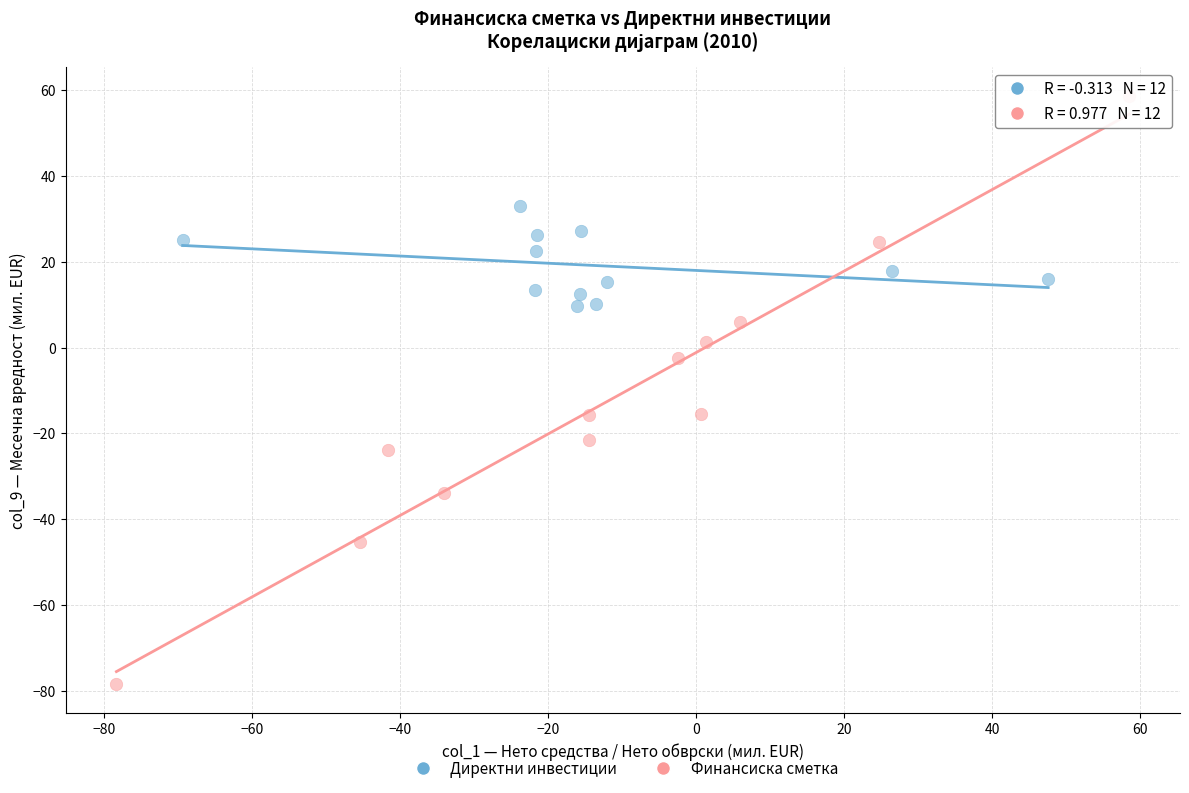

Which series contains the highest Y value?

Финансиска сметка